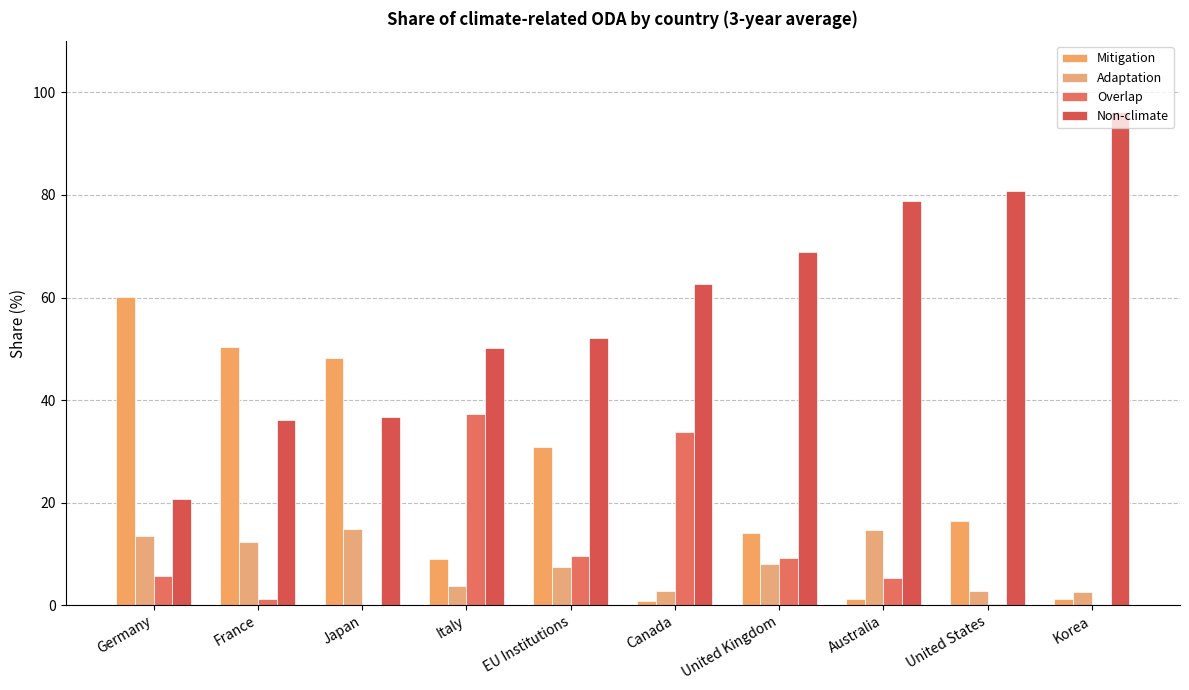

At how many categories does at least one series exceed 51?

7